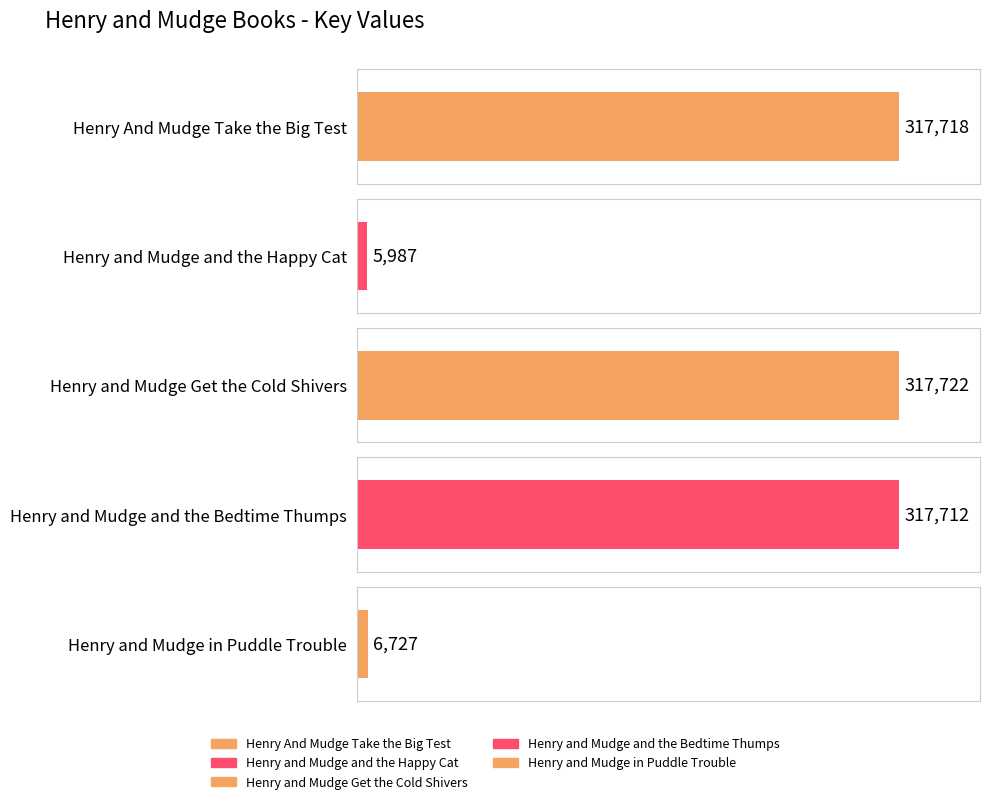

What is the label of the 2nd bar from the right?

Henry and Mudge and the Bedtime Thumps